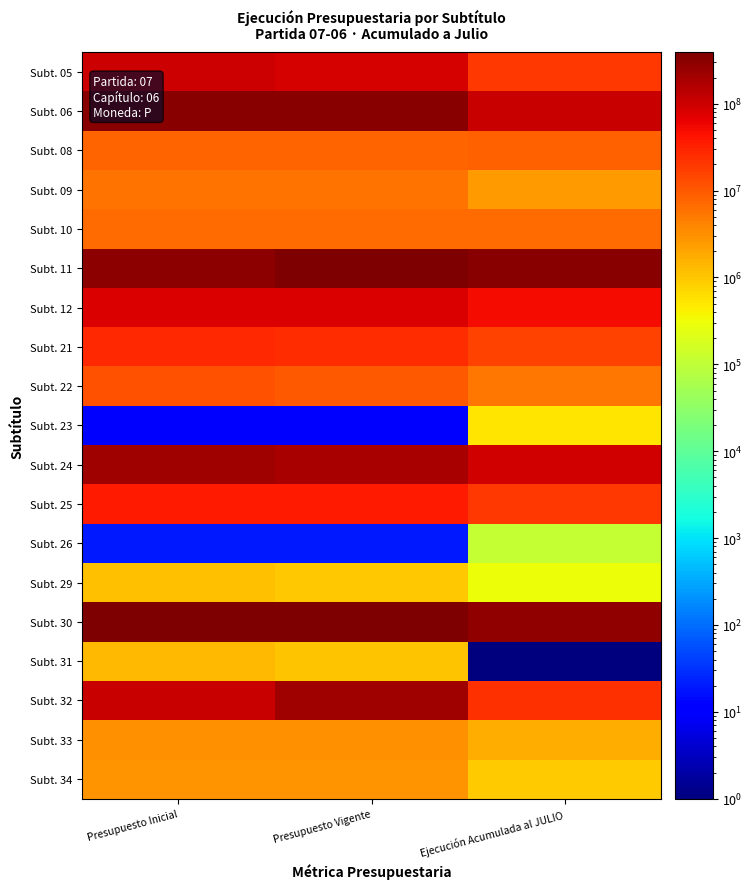

What is the difference between the highest and lowest values at Ejecución Acumulada al JULIO?

328444003